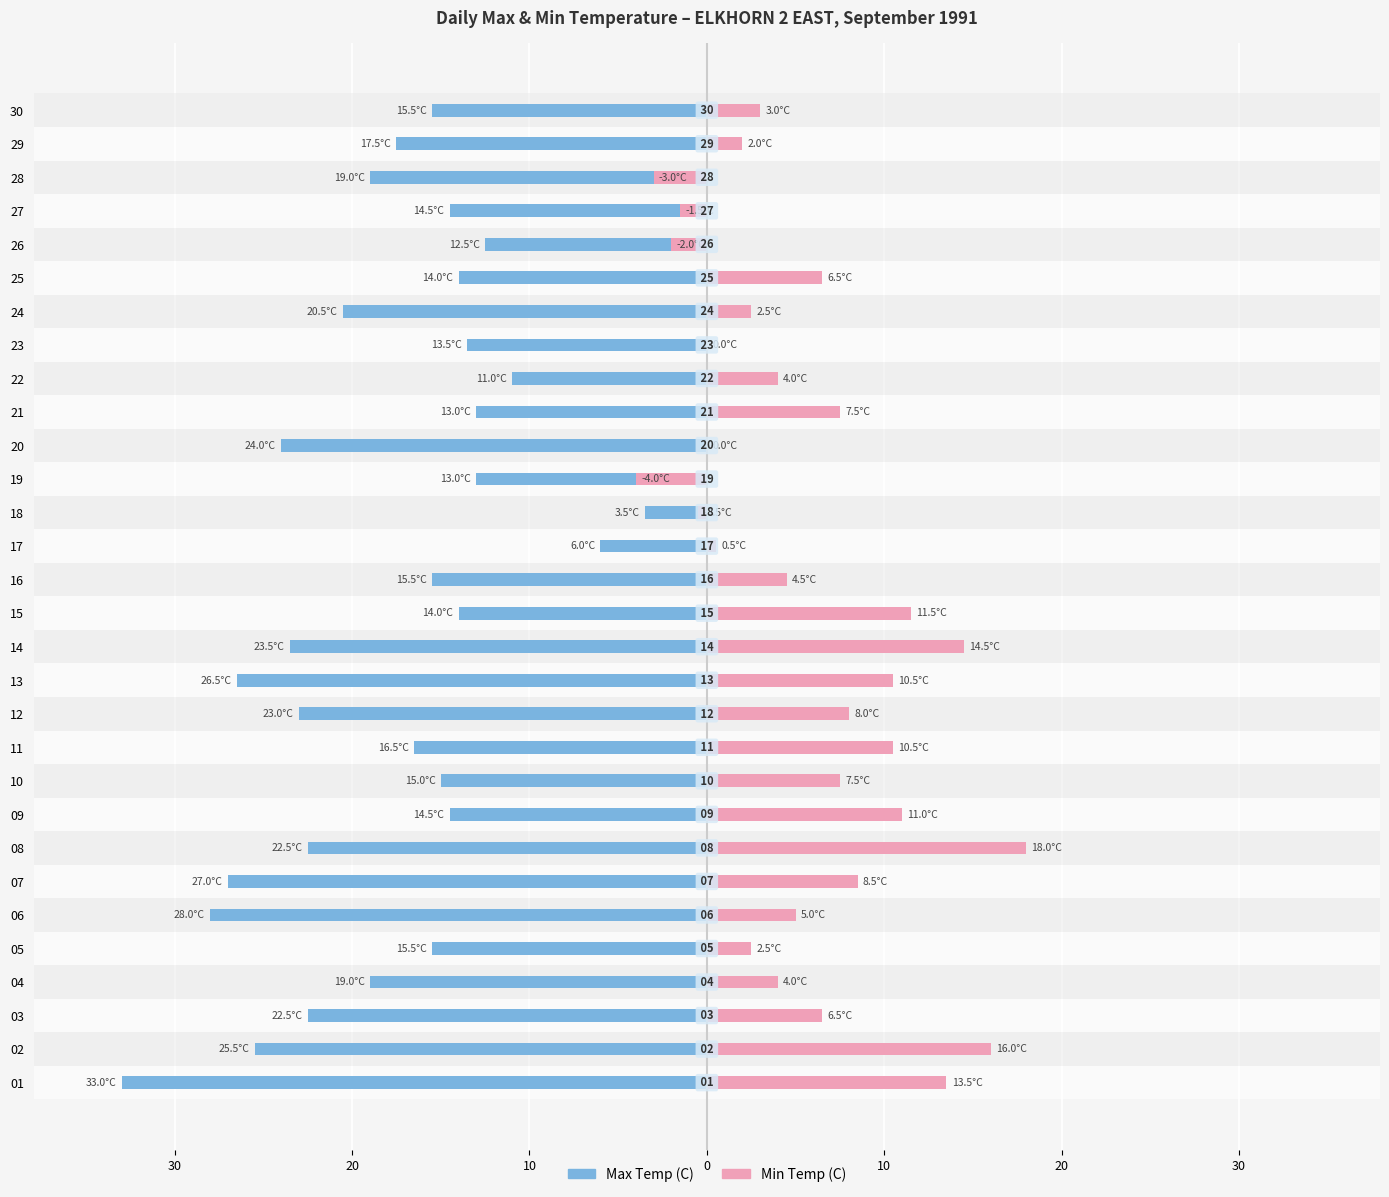

How many series are shown in this chart?

2